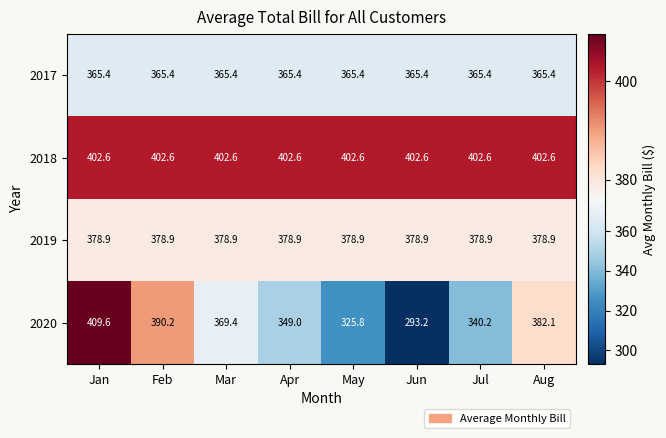

At Apr, list the series in order from largest to smallest.

2018, 2019, 2017, 2020